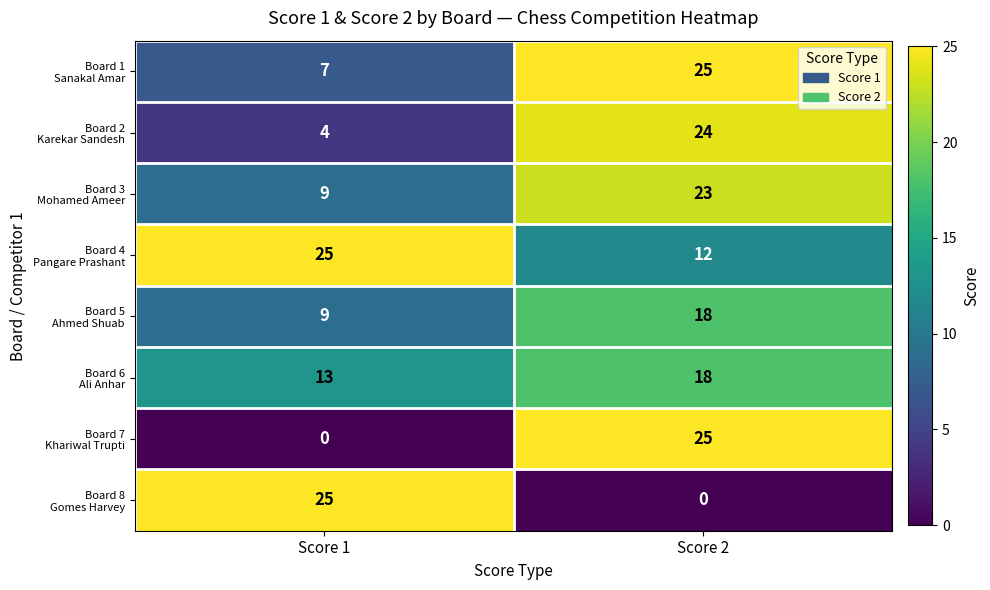

At how many categories does at least one series exceed 13?

2